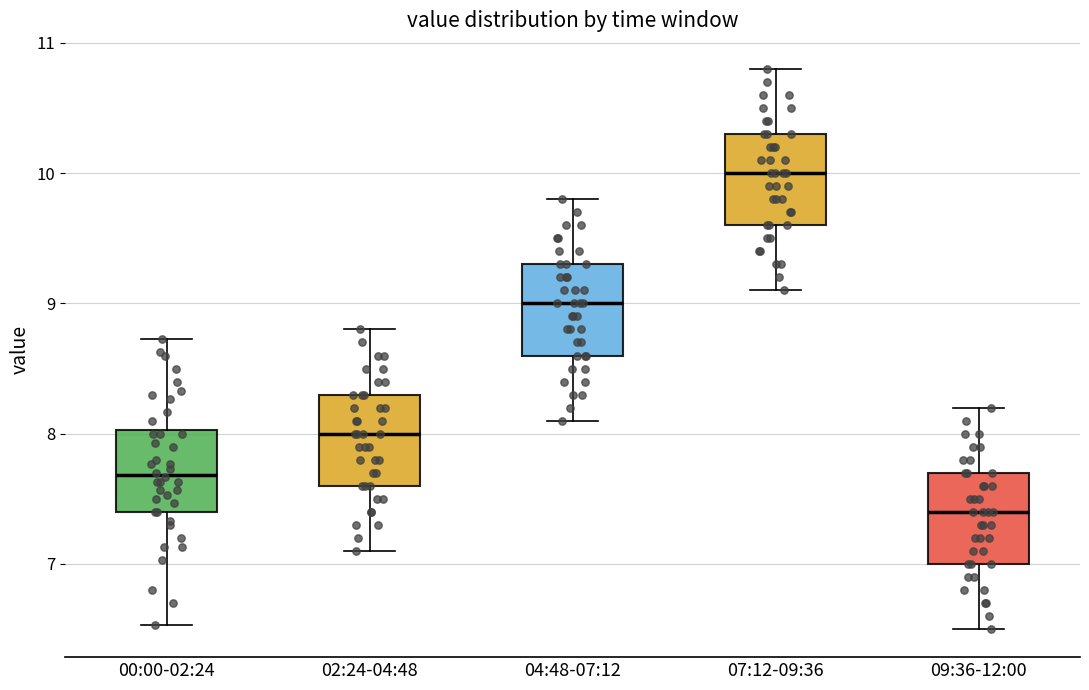

Reading left to right, transcribe this box plot: for each box, give where its median line is, the range the box spans, and where its two whiskers end, as read against the y-axis. The values are not printed on the chart, so give them approximately, as read against the axis.

00:00-02:24: median 7.7, box 7.4 to 8.0, whiskers 6.5 to 8.7
02:24-04:48: median 8.0, box 7.6 to 8.3, whiskers 7.1 to 8.8
04:48-07:12: median 9.0, box 8.6 to 9.3, whiskers 8.1 to 9.8
07:12-09:36: median 10.0, box 9.6 to 10.3, whiskers 9.1 to 10.8
09:36-12:00: median 7.4, box 7.0 to 7.7, whiskers 6.5 to 8.2